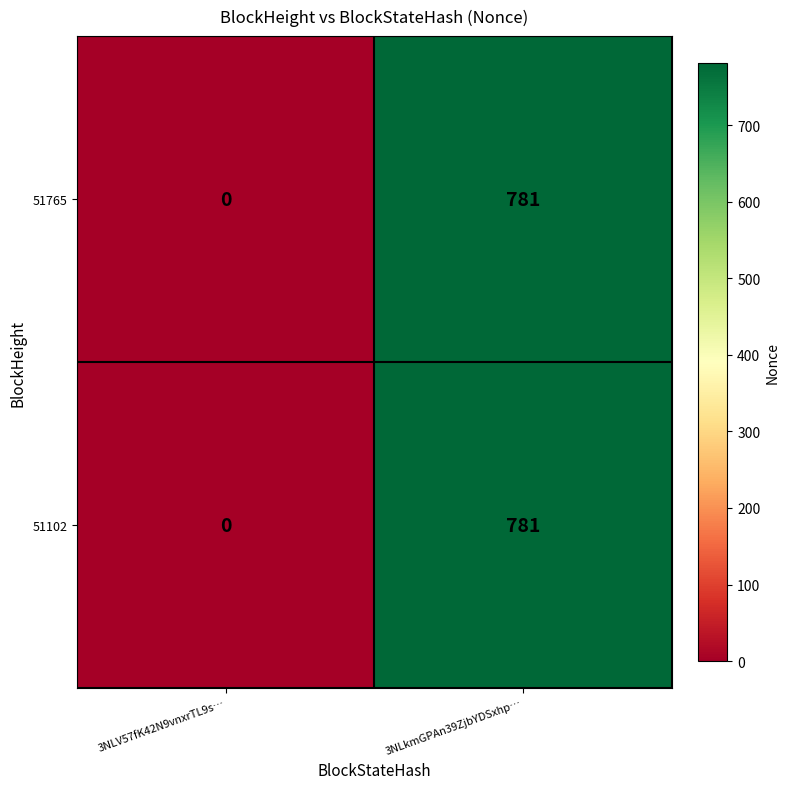

Reading right to left, transcribe all the data shown in this chart.

51765: 3NLkmGPAn39ZjbYDSxhp…=781	3NLV57fK42N9vnxrTL9s…=0
51102: 3NLkmGPAn39ZjbYDSxhp…=781	3NLV57fK42N9vnxrTL9s…=0